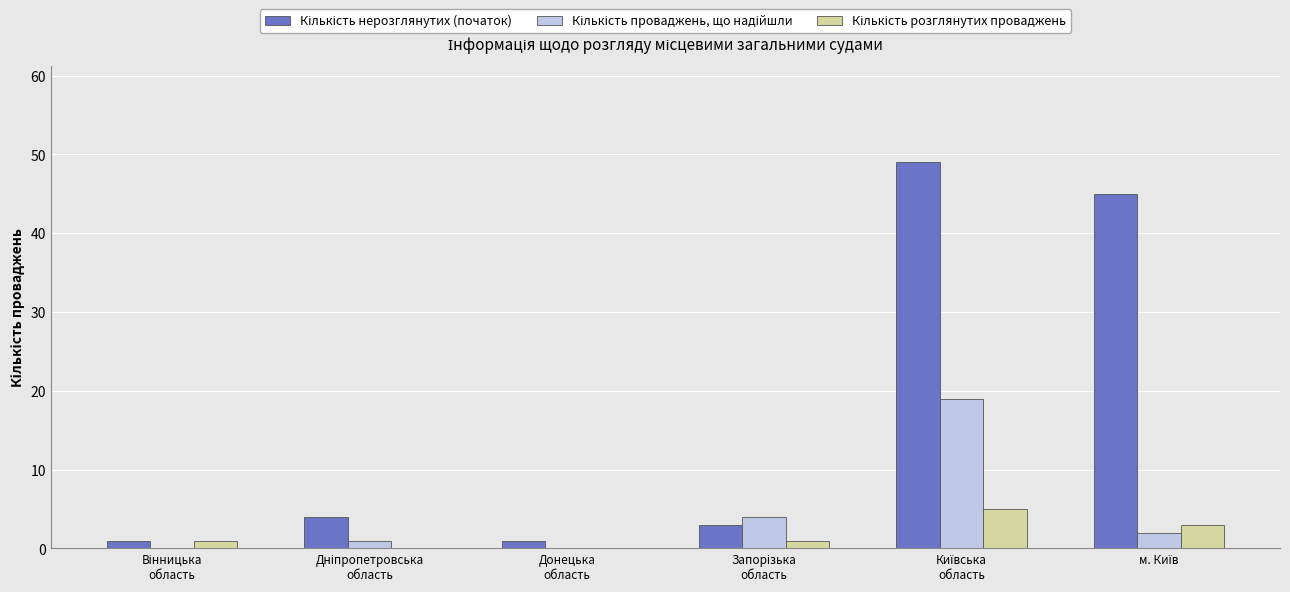

Which series has the widest spread of values?

Кількість нерозглянутих (початок)